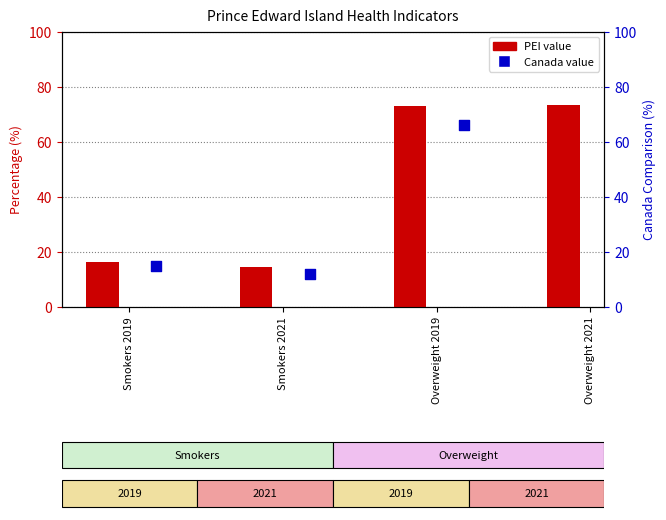

What is the change in value from Smokers 2019 to Smokers 2021?

-2.0